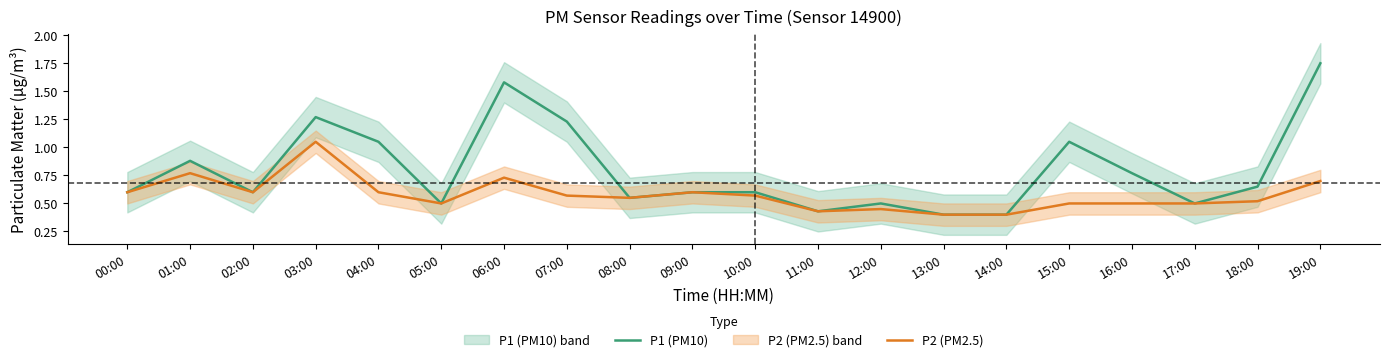

What is the label of the 3rd point from the left?

02:00